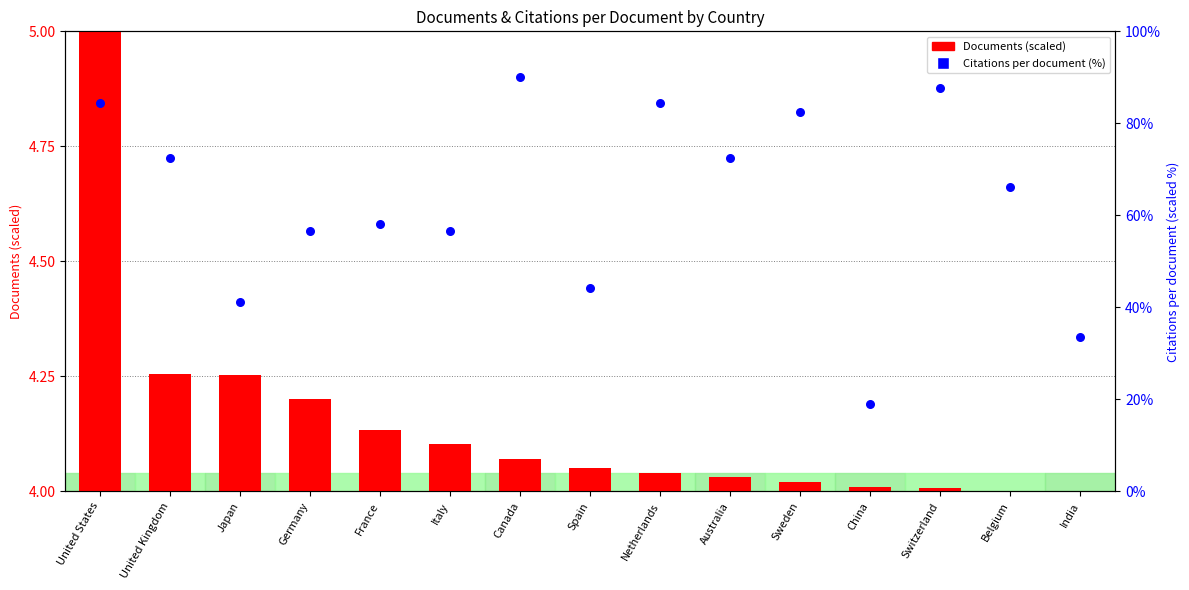

At which category is the sum across all series the highest?

Canada